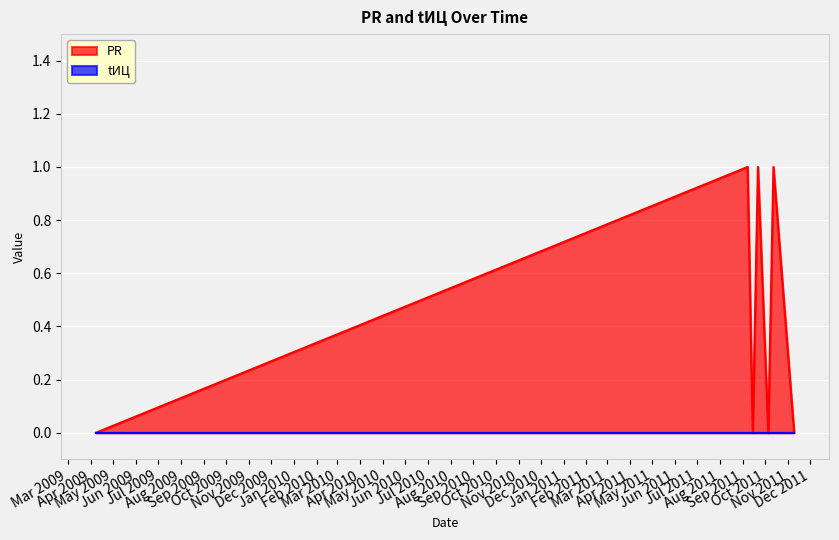

List the labels in order of value, smallest first.

2009-04-08, 2011-09-14, 2011-10-05, 2011-11-09, 2011-09-07, 2011-09-21, 2011-10-12